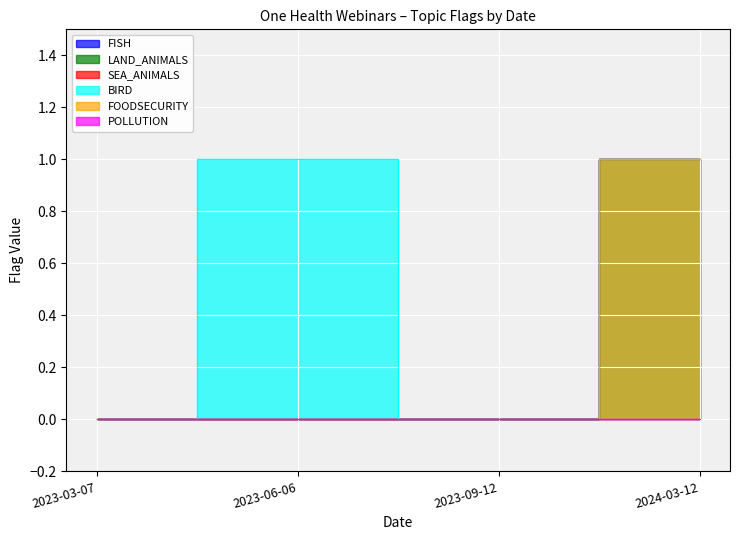

What is the label of the 1st point from the right?

2024-03-12